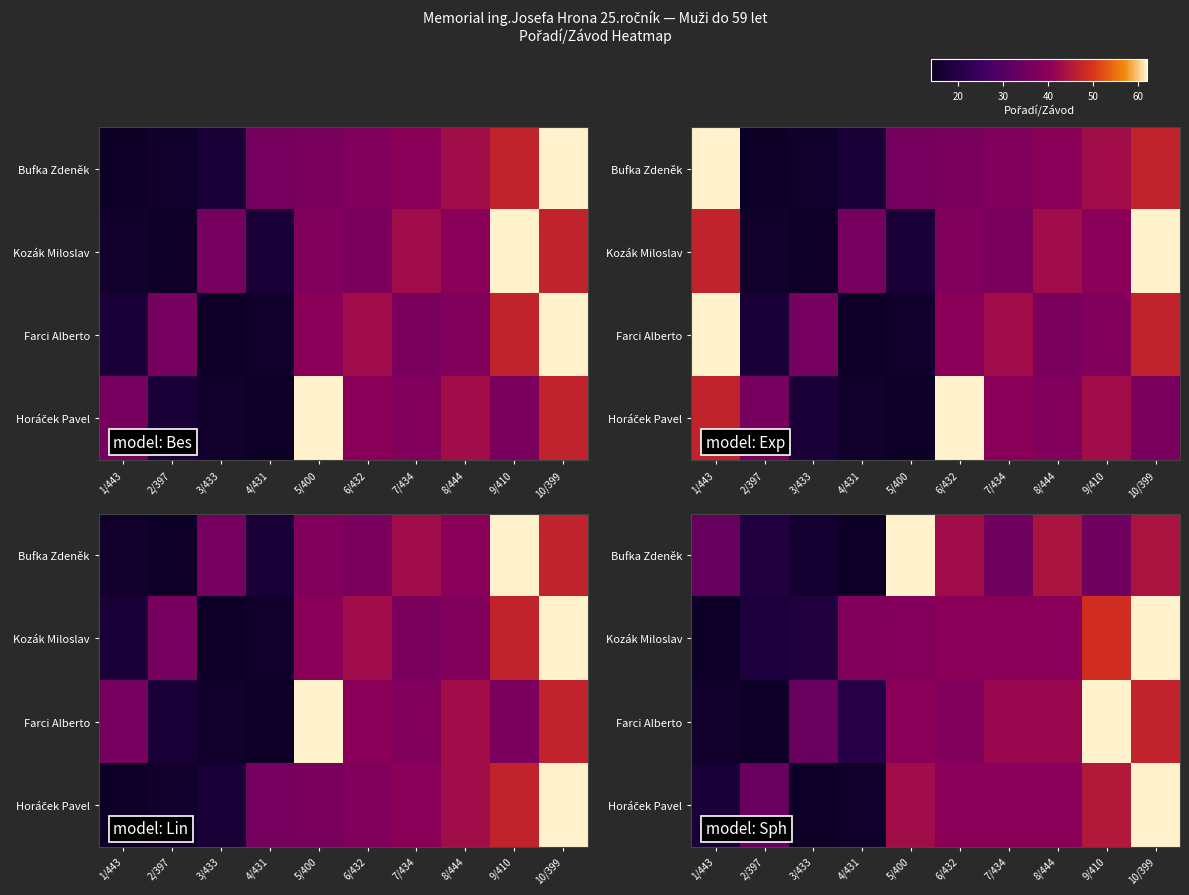

Rank the series by their maximum value, from highest to lowest.

Bufka Zdeněk, Kozák Miloslav, Farci Alberto, Horáček Pavel